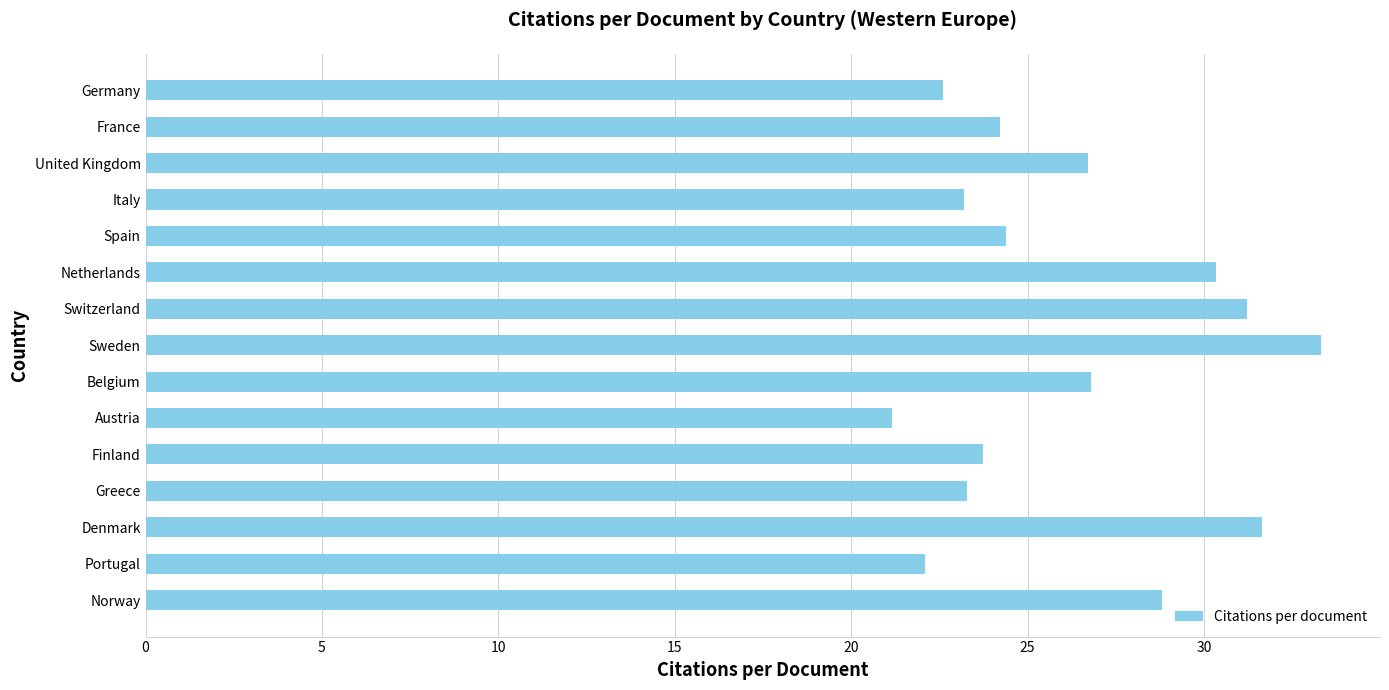

Approximately how many times larger is the value at Finland compared to Greece?

1.0